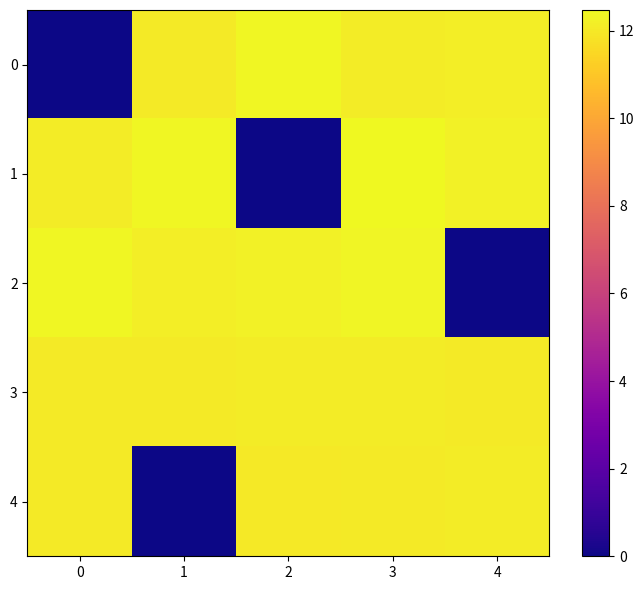

At which category does the chart reach its peak across all series?

3